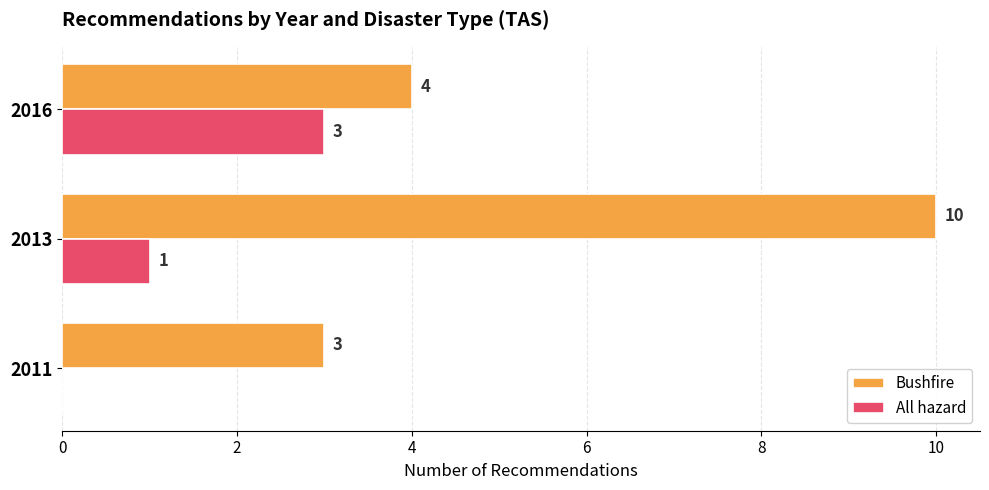

What is the highest value of the Bushfire series?

10